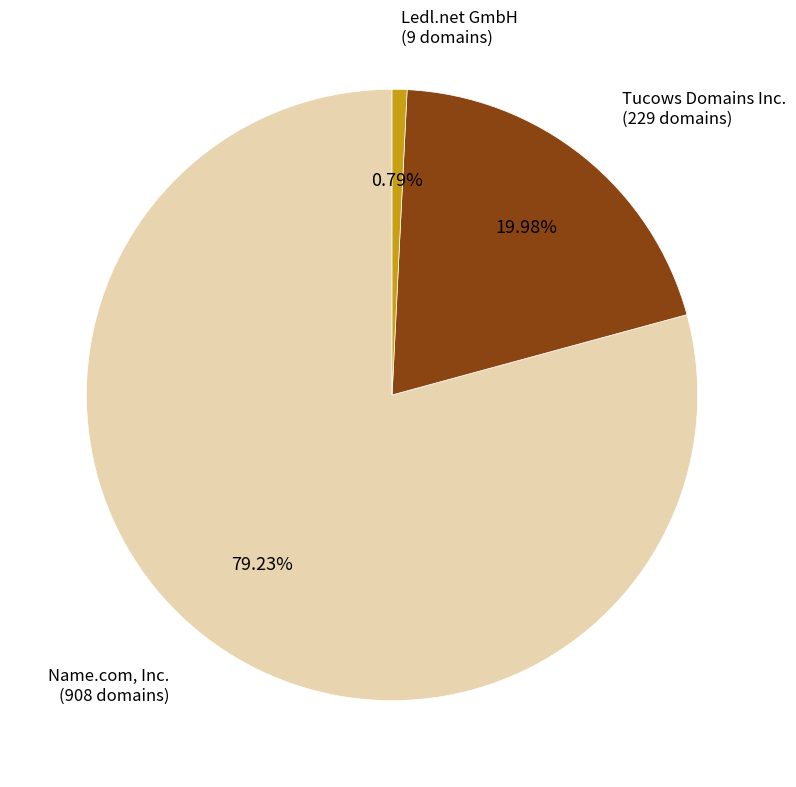

Does any single category account for the majority?

Yes